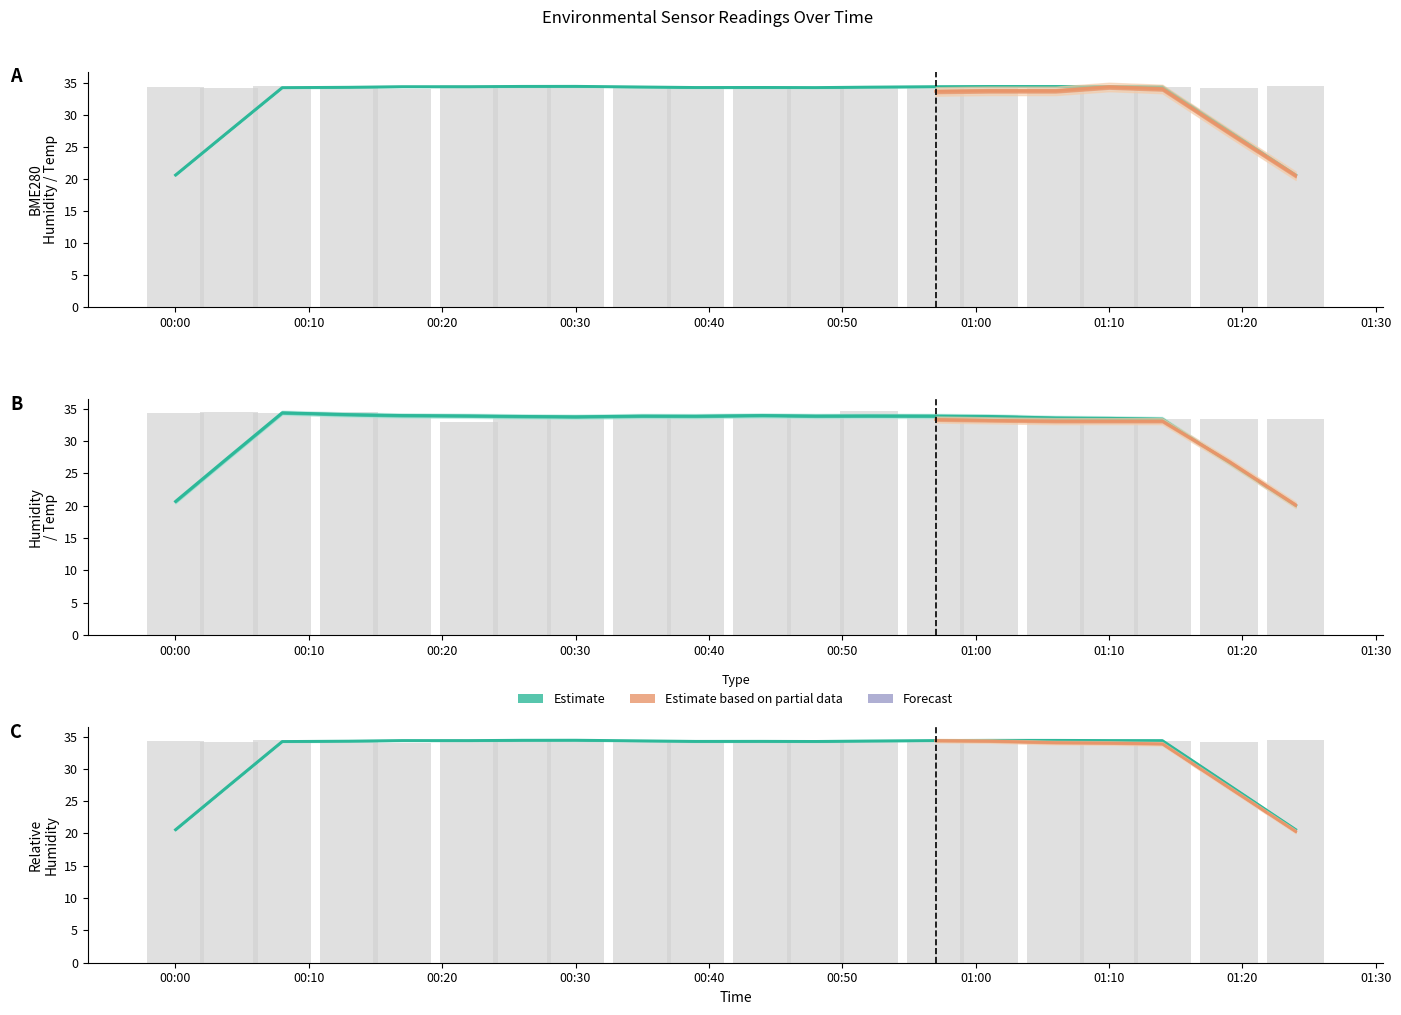

What is the sum of all Humidity values?

677.6